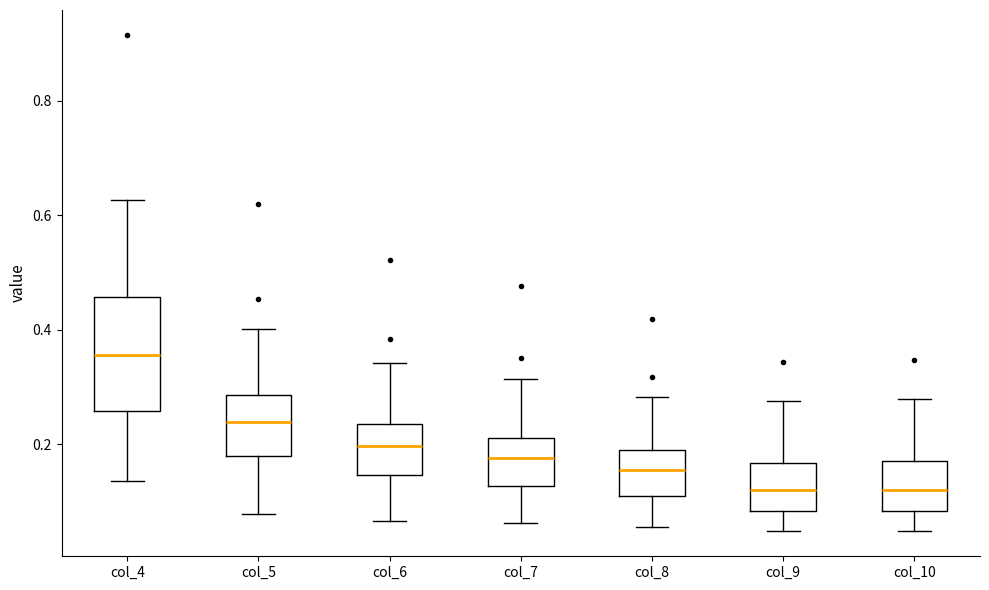

Reading left to right, transcribe this box plot: for each box, give where its median line is, the range the box spans, and where its two whiskers end, as read against the y-axis. The values are not printed on the chart, so give them approximately, as read against the axis.

col_4: median 0.36, box 0.26 to 0.46, whiskers 0.14 to 0.62
col_5: median 0.24, box 0.18 to 0.28, whiskers 0.08 to 0.40
col_6: median 0.20, box 0.14 to 0.24, whiskers 0.06 to 0.34
col_7: median 0.18, box 0.12 to 0.22, whiskers 0.06 to 0.32
col_8: median 0.16, box 0.12 to 0.18, whiskers 0.06 to 0.28
col_9: median 0.12, box 0.08 to 0.16, whiskers 0.04 to 0.28
col_10: median 0.12, box 0.08 to 0.18, whiskers 0.04 to 0.28